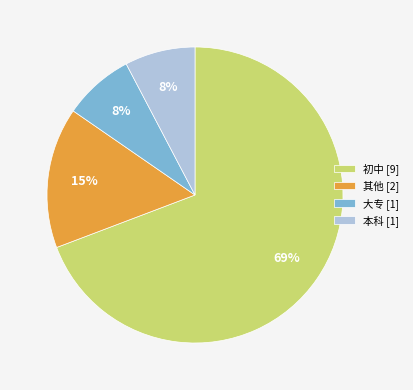

Combined, do 大专 [1] and 其他 [2] account for over 50%?

No